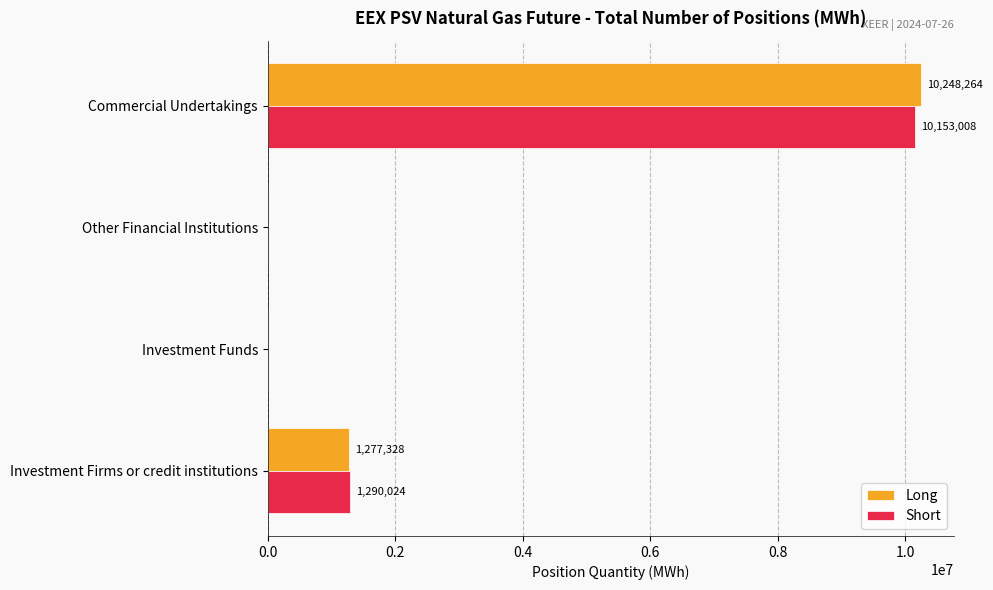

Count the Short values in the range 0 to 10153008.

4